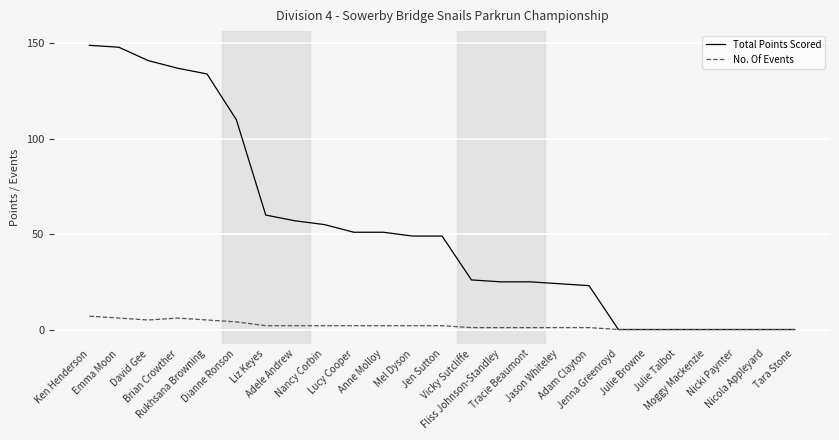

What are all the series names shown in the legend?

Total Points Scored, No. Of Events